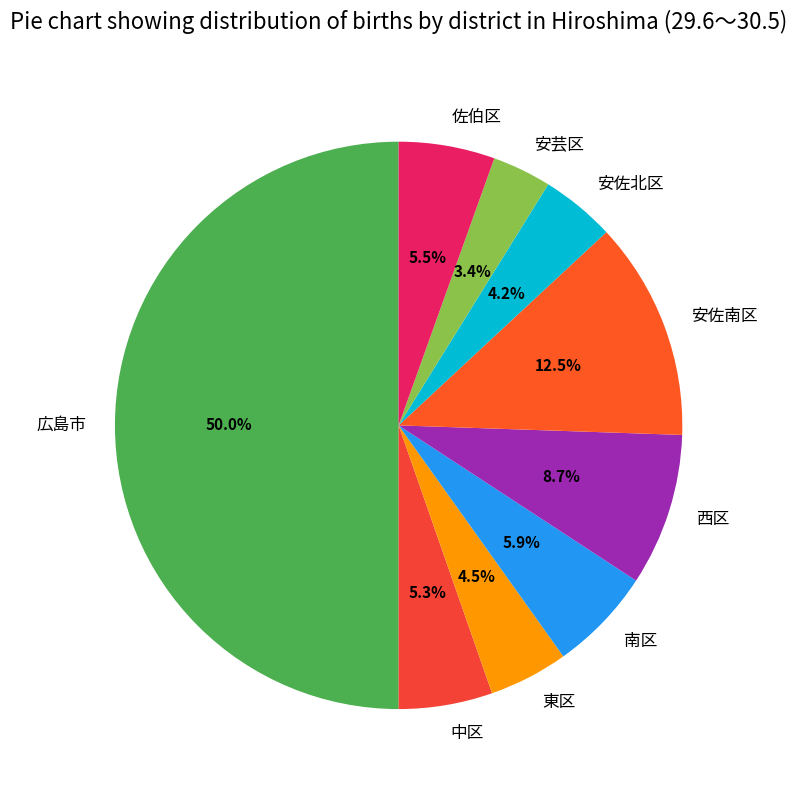

Is 安佐南区 the majority of the pie?

No